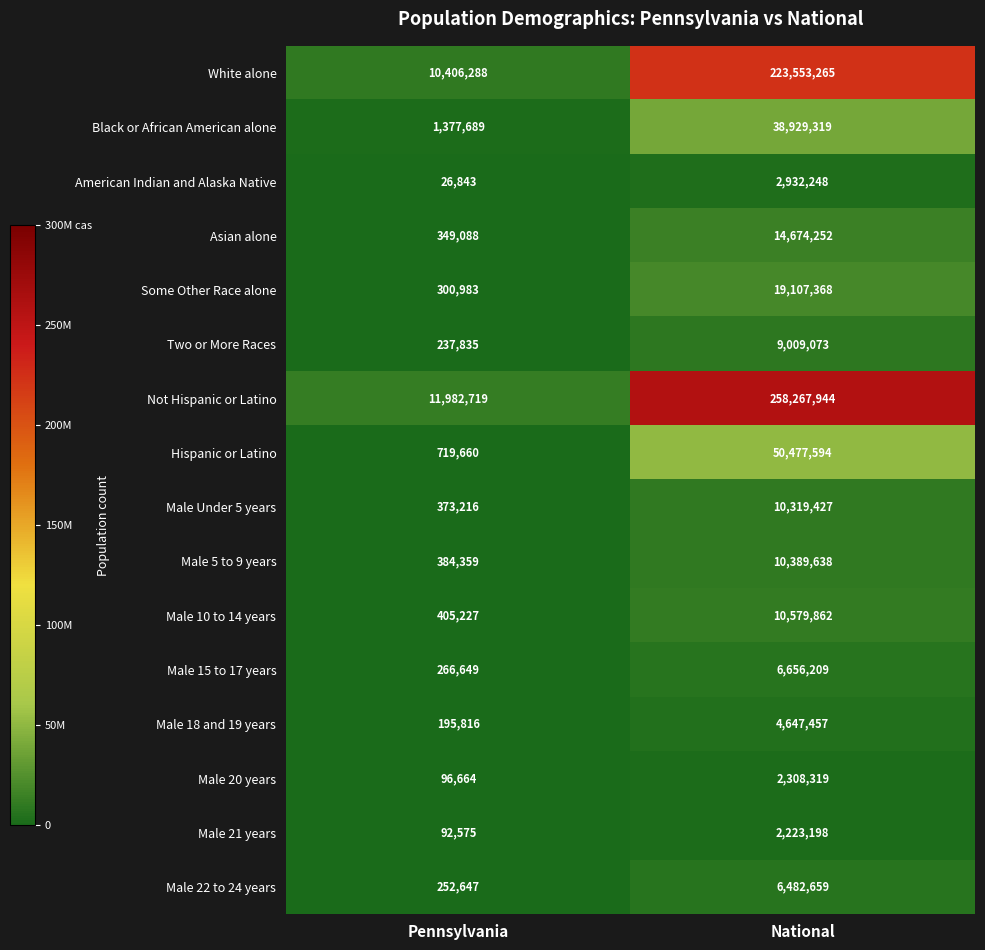

Read the Black or African American alone value at Pennsylvania, to the nearest 50.

1377700